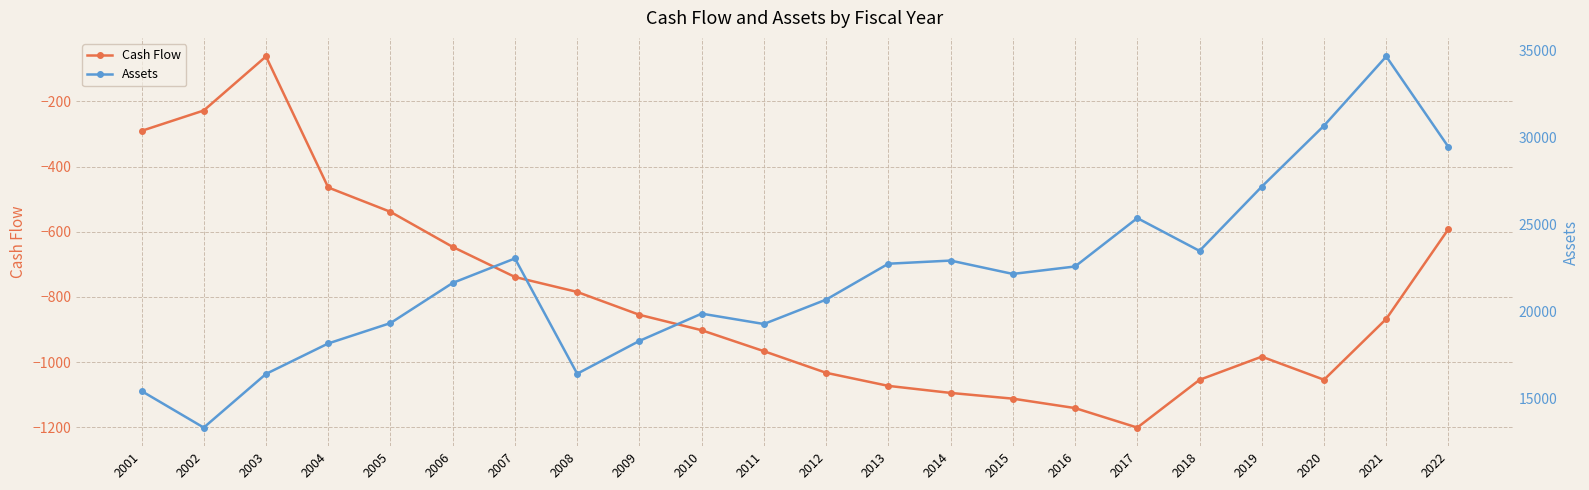

Which series has the largest total across all categories?

Assets